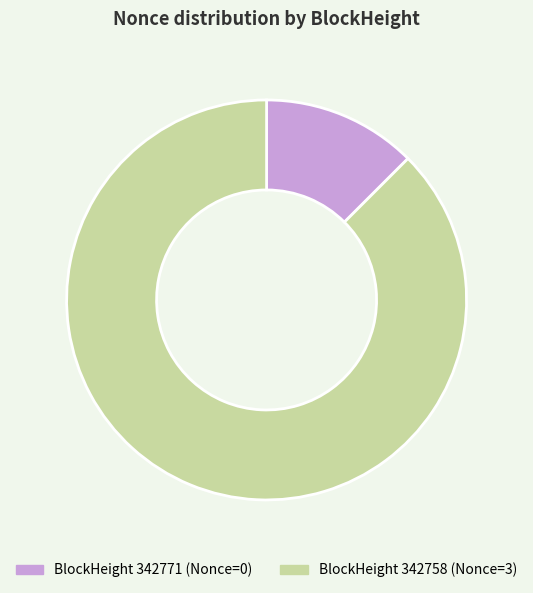

Does any single category account for the majority?

Yes